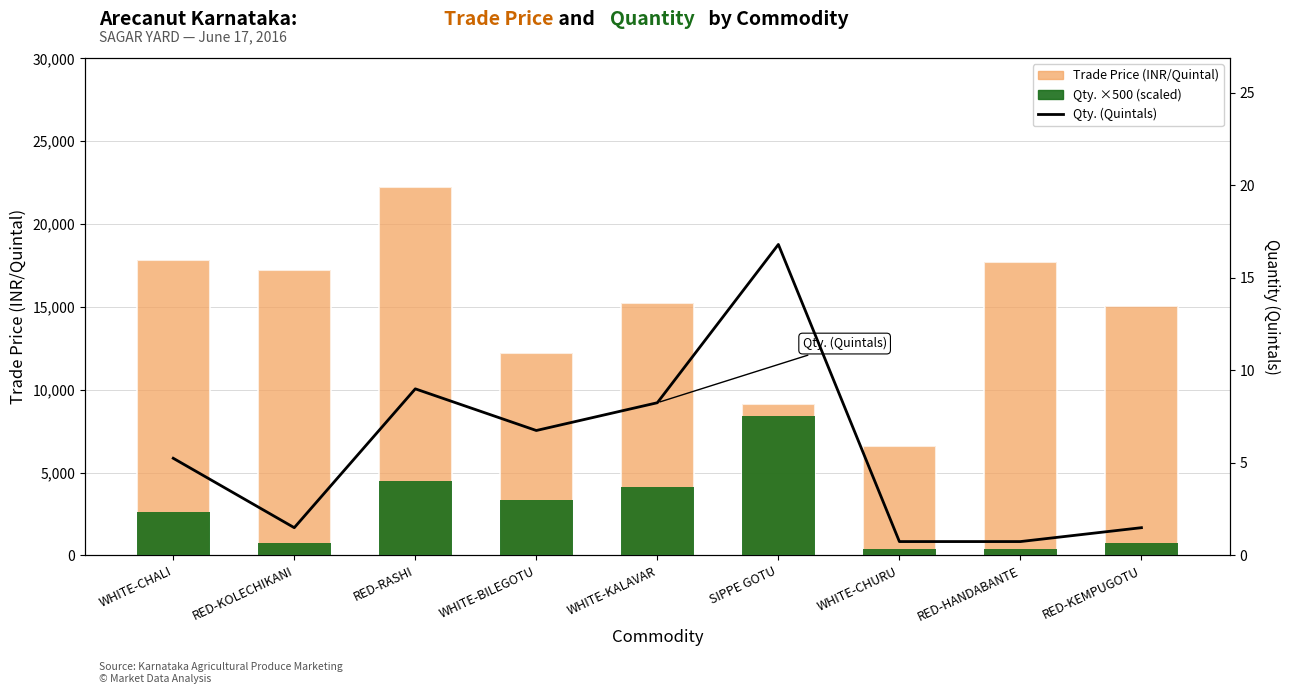

Is the value of Trade Price at WHITE-CHURU greater than the value of Qty. (Quintals) at RED-KEMPUGOTU?

Yes